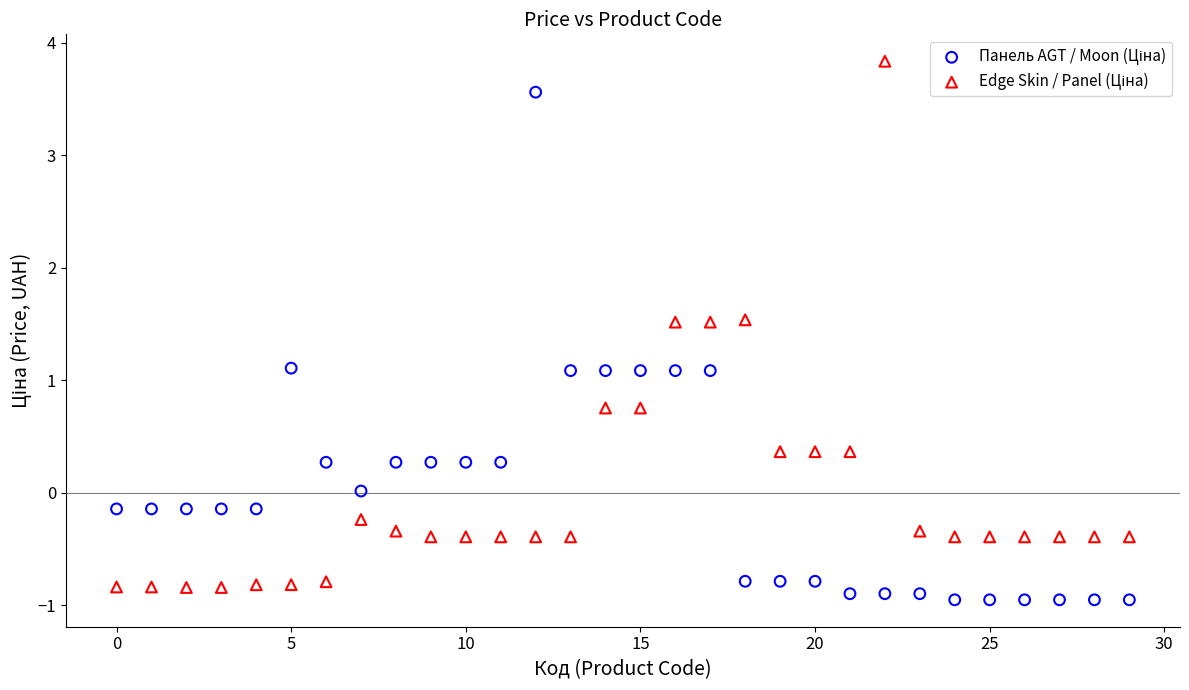

Across all data points, what is the range of Y values (max minus min)?

4.8